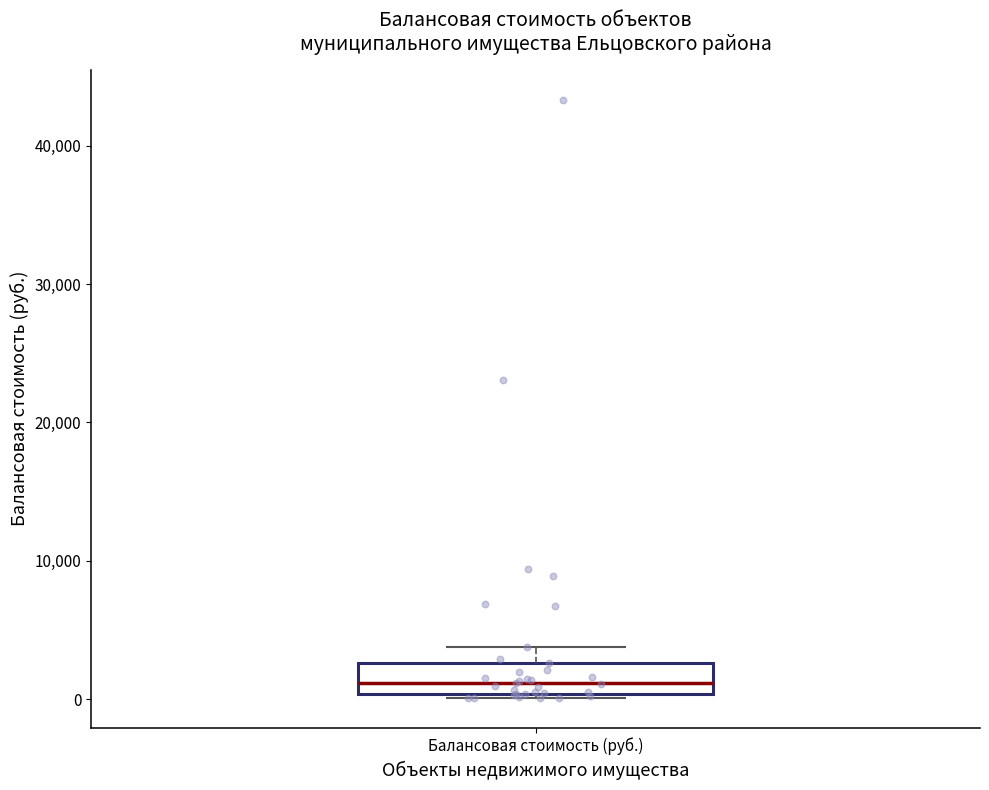

Read this box plot against the y-axis: the position of the median line, the range covered by the box, and the ends of both whiskers. The values are not printed on the chart, so give them approximately, as read against the axis.

median 1000, box 0 to 3000, whiskers 0 (just below the box's lower edge) to 4000